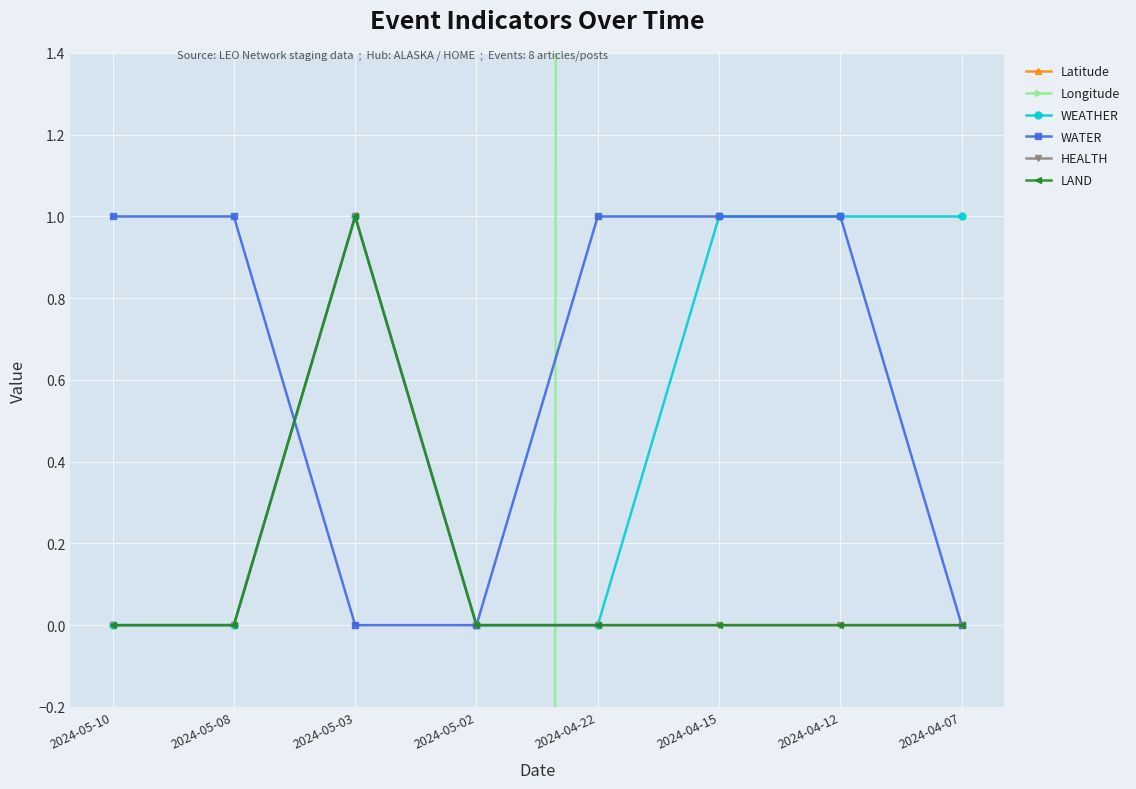

What is the difference between the second highest and second lowest values in the WATER series?

1